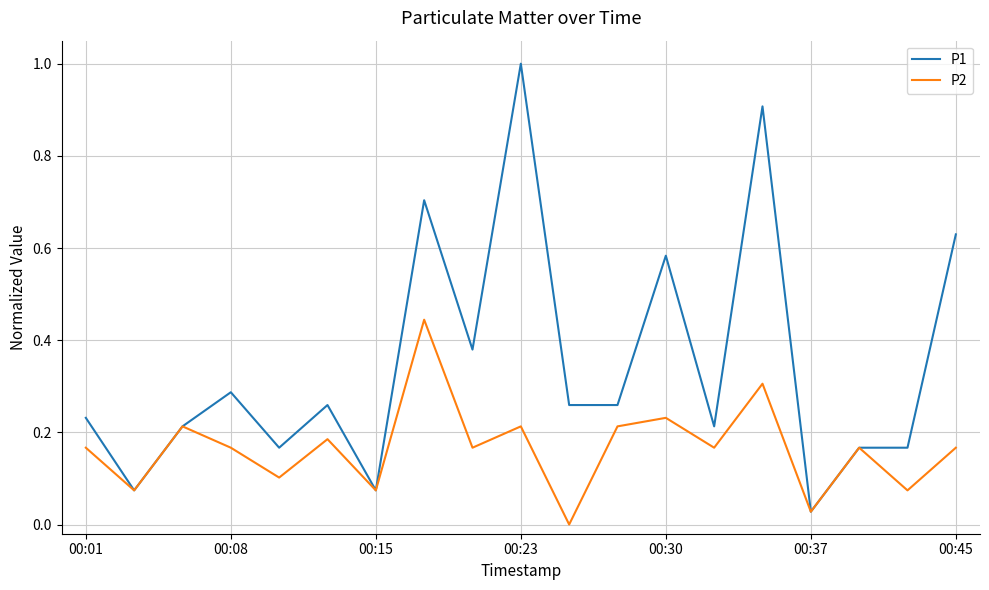

Which series has the largest total across all categories?

P1